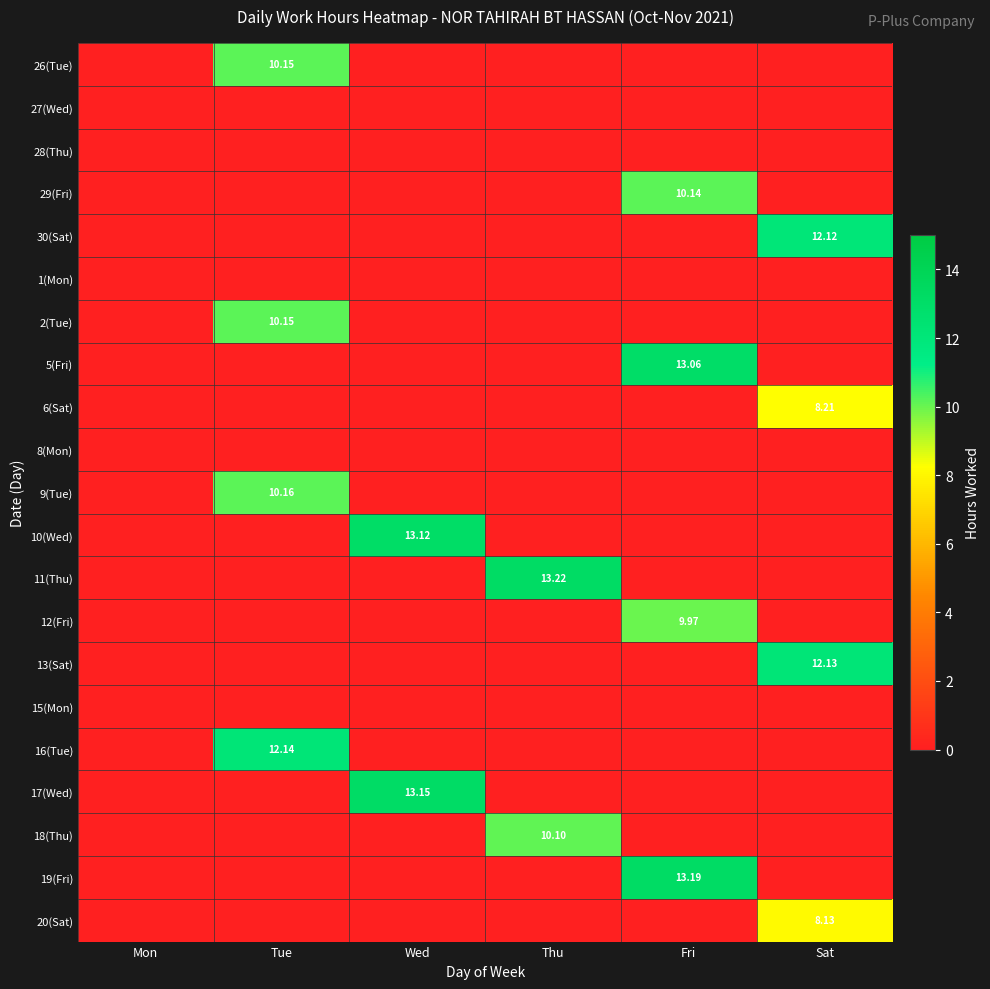

The value of 1(Mon) at Mon is 0.0. True or false?

True